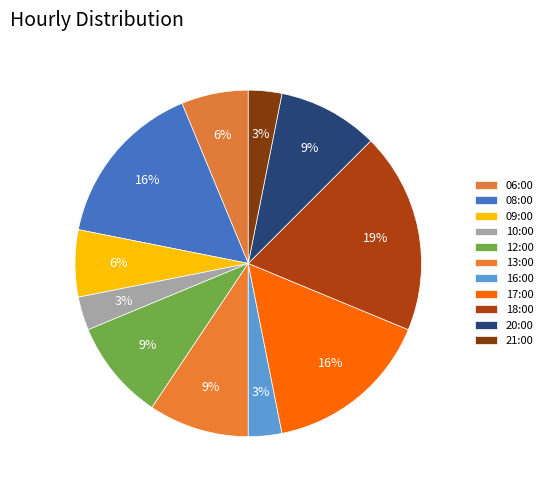

Count the number of slices in the pie.

11